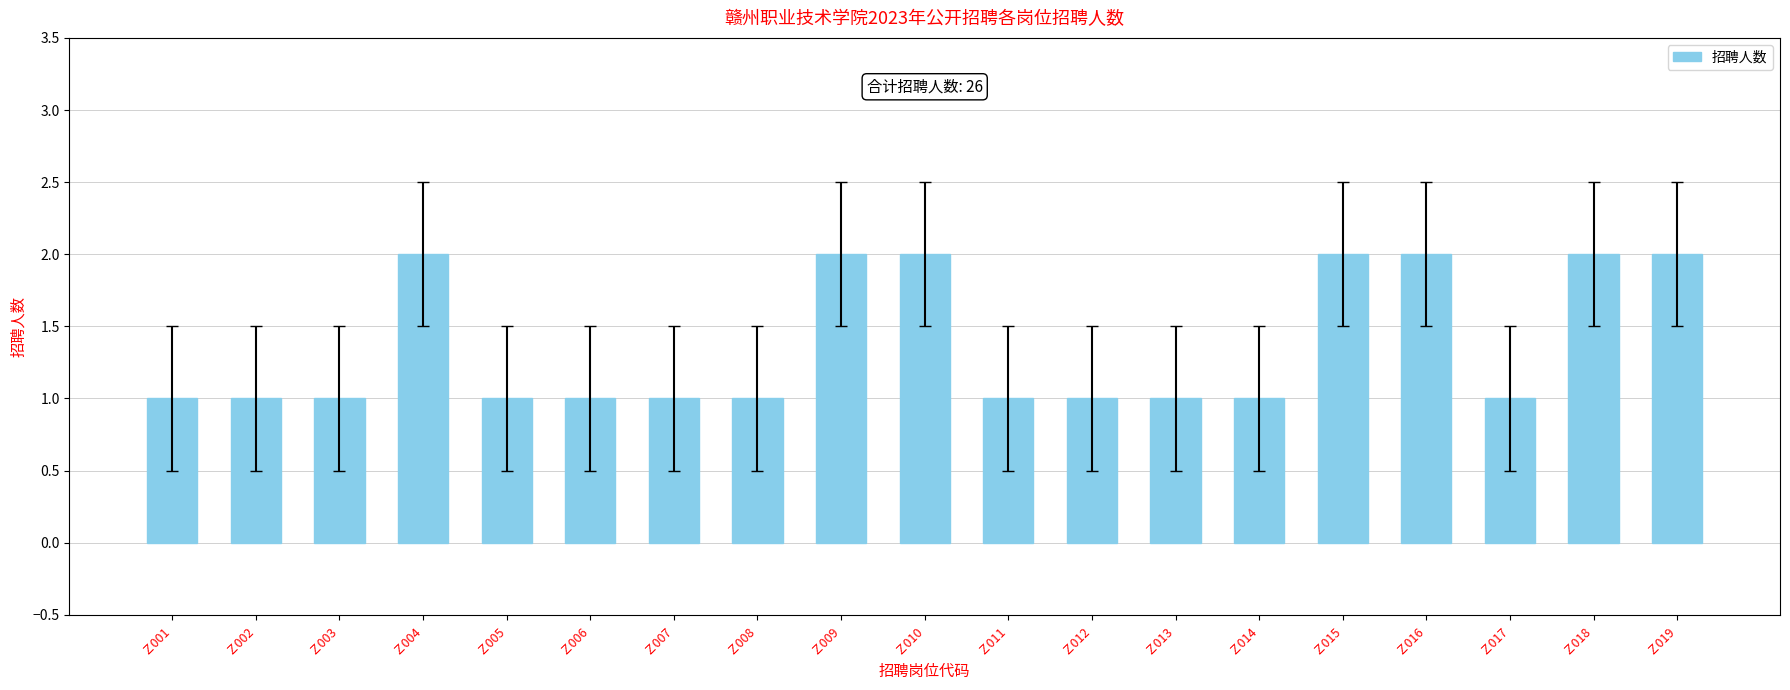

True or false: the data shows 2 at Ｚ001.

False